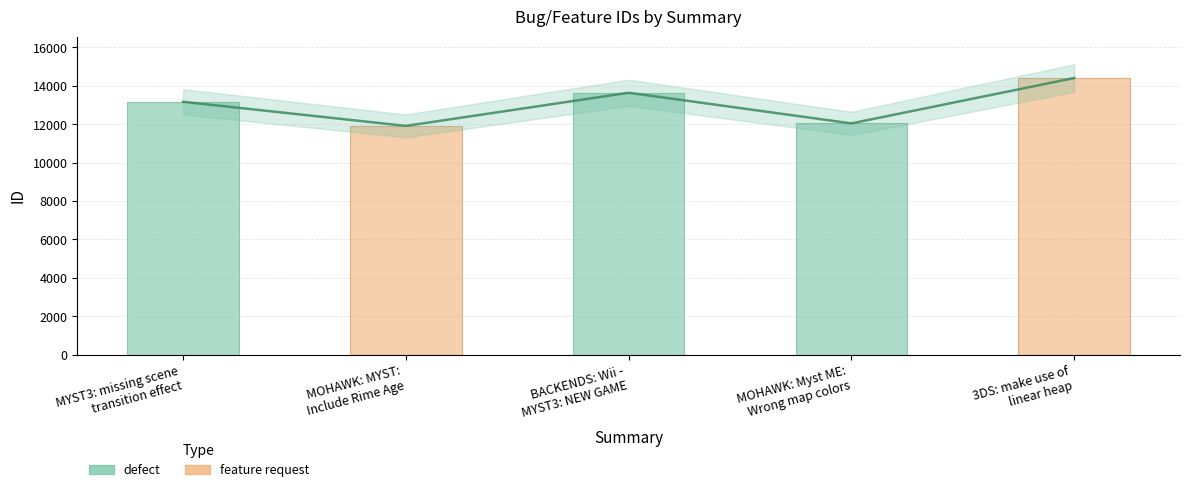

What value does the data have at MOHAWK: Myst ME:
Wrong map colors?

12044